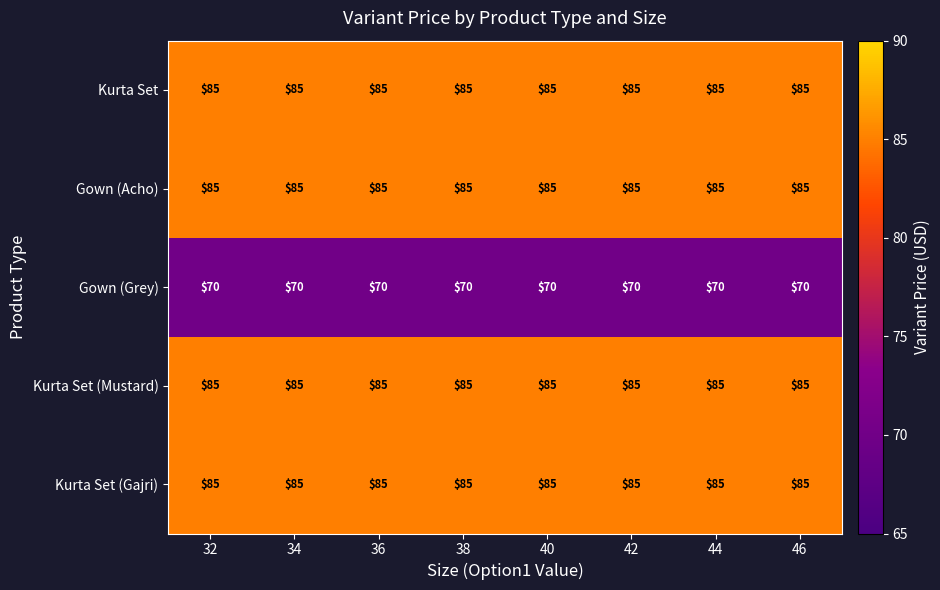

What value does the Kurta Set series have at 36?

85